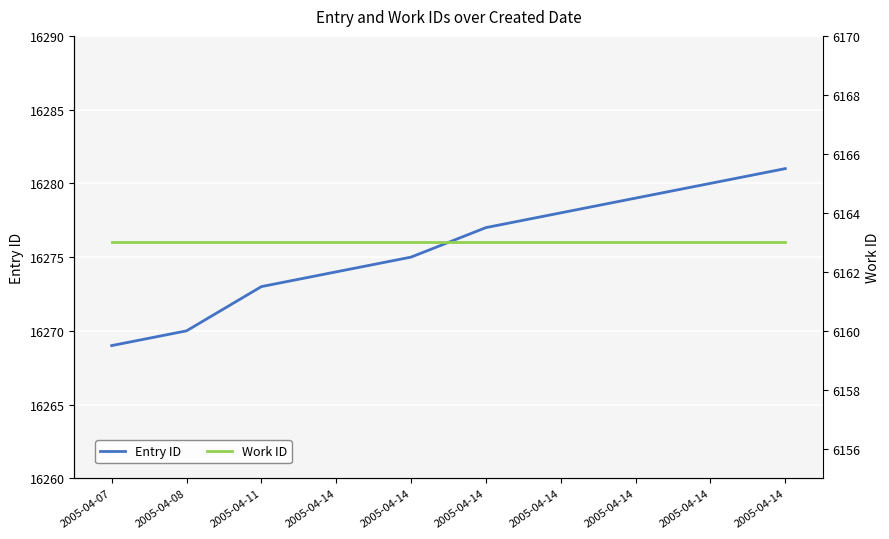

What is the sum of the Work ID values at 2005-04-14 and 2005-04-14?

12326